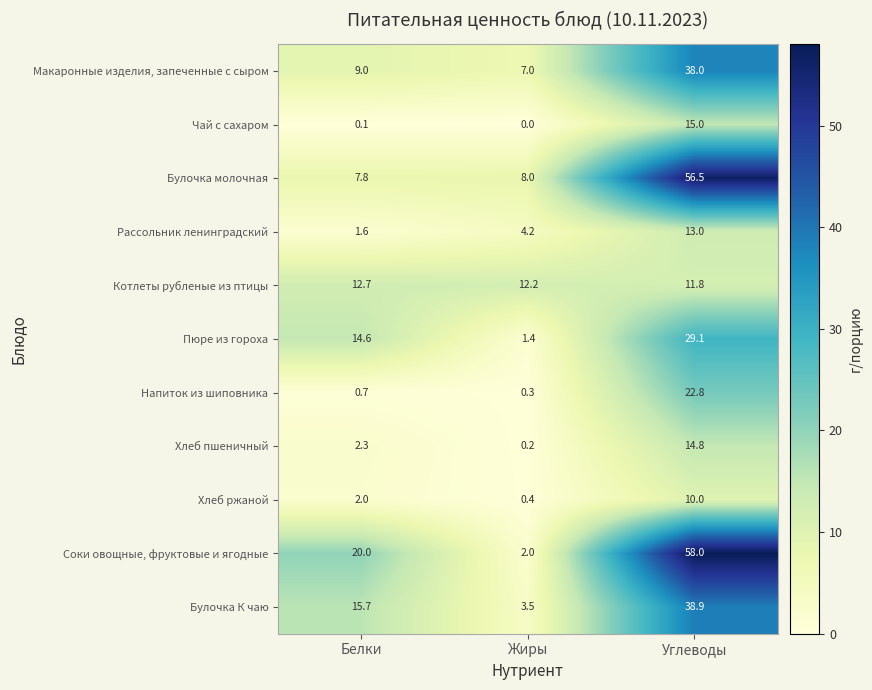

The value of Булочка молочная at Углеводы is 27.8. True or false?

False